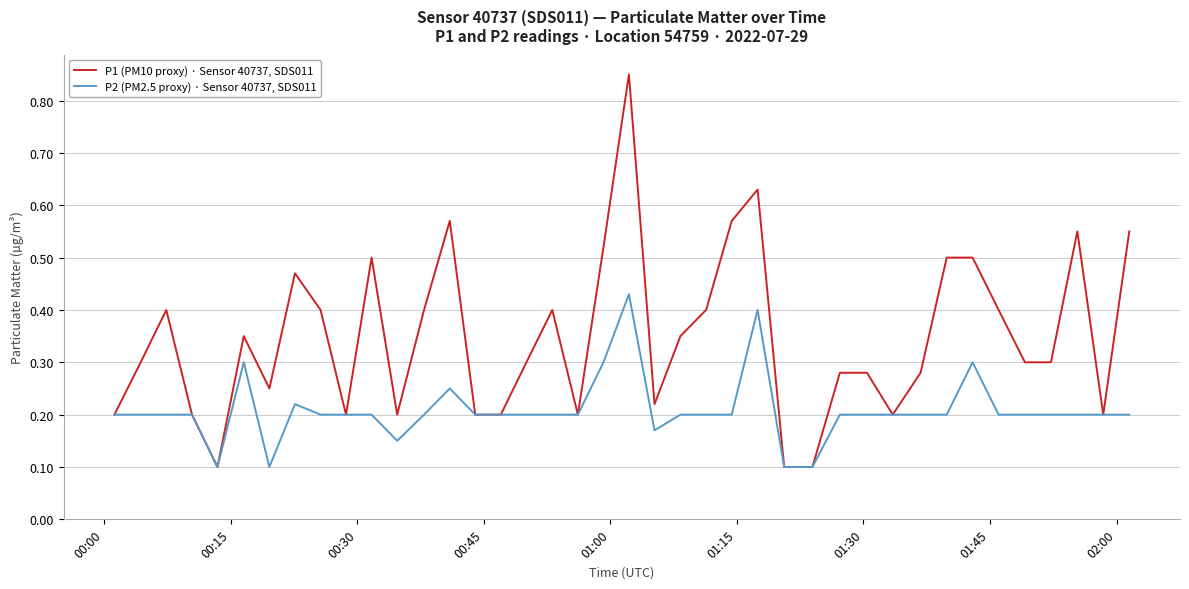

Rank the series by their average value, from highest to lowest.

P1 (PM10 proxy) · Sensor 40737, SDS011, P2 (PM2.5 proxy) · Sensor 40737, SDS011